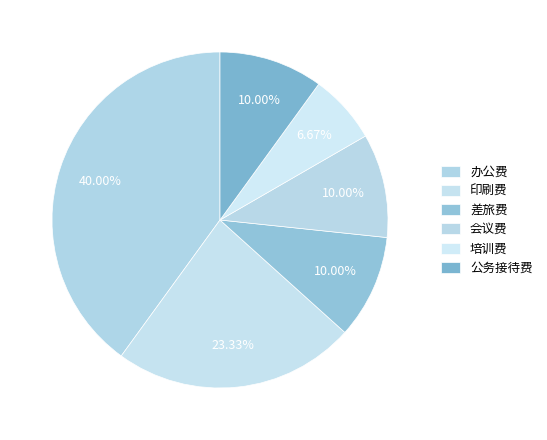

Rank the categories by value from highest to lowest.

办公费, 印刷费, 差旅费, 会议费, 公务接待费, 培训费